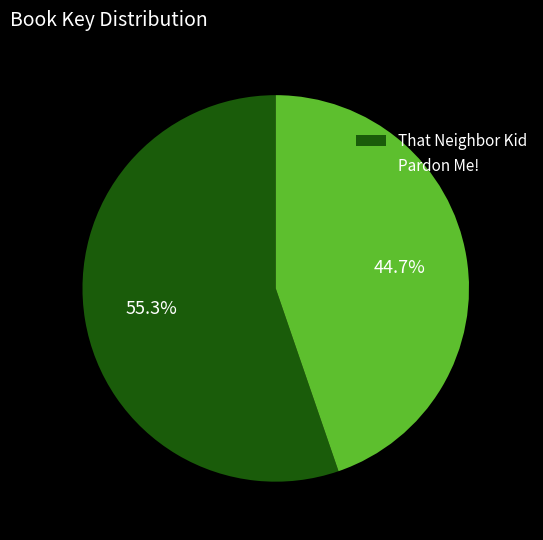

Between That Neighbor Kid and Pardon Me!, which is larger?

That Neighbor Kid